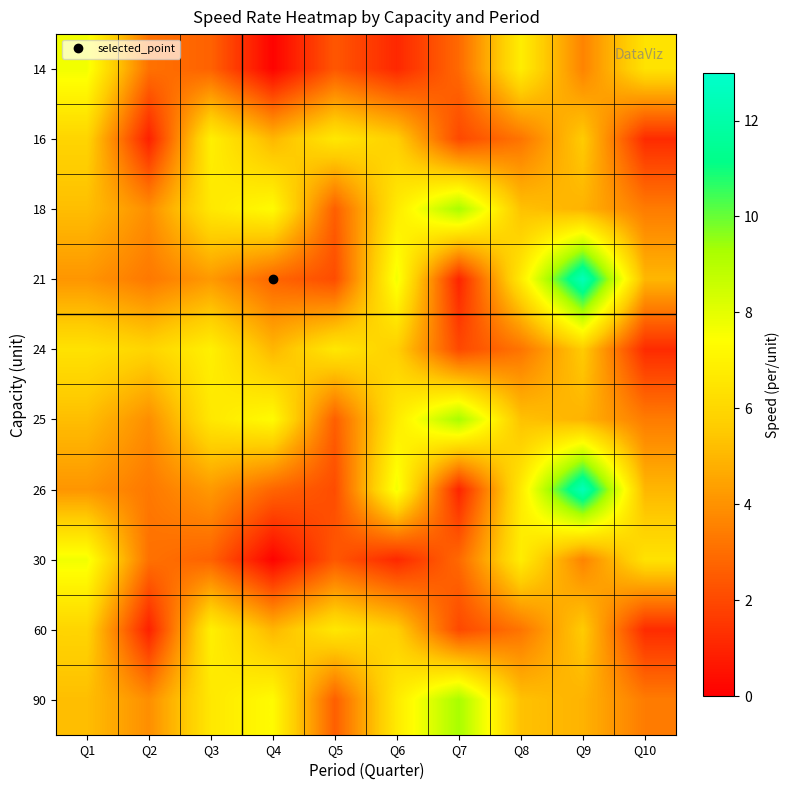

Between Q8 and Q10, which is larger?

Q8